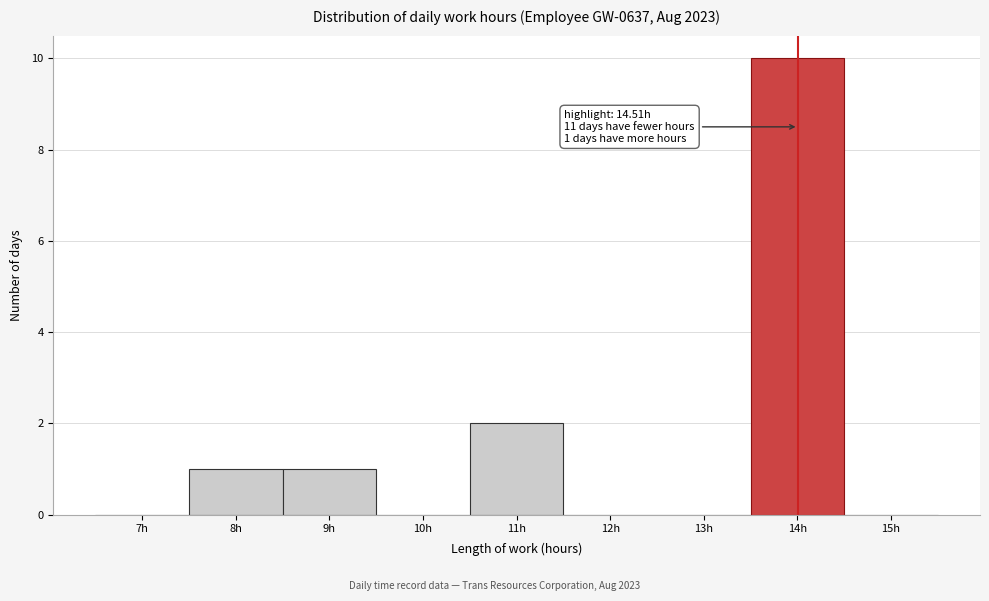

Reading right to left, what are all the values shown in this chart?

15h=0	14h=10	13h=0	12h=0	11h=2	10h=0	9h=1	8h=1	7h=0